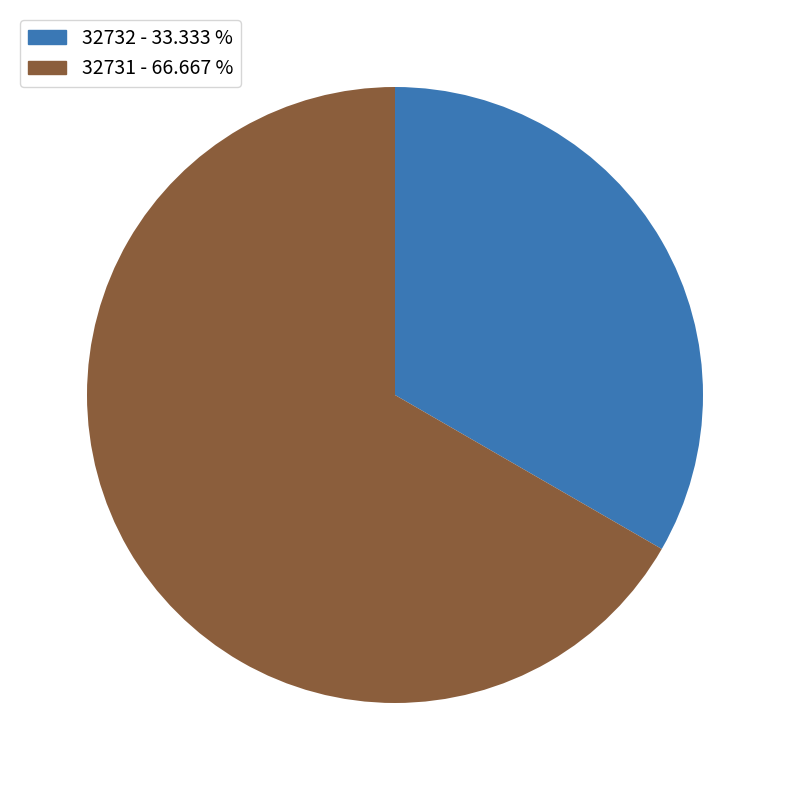

Is there any slice that represents more than half of the pie?

Yes